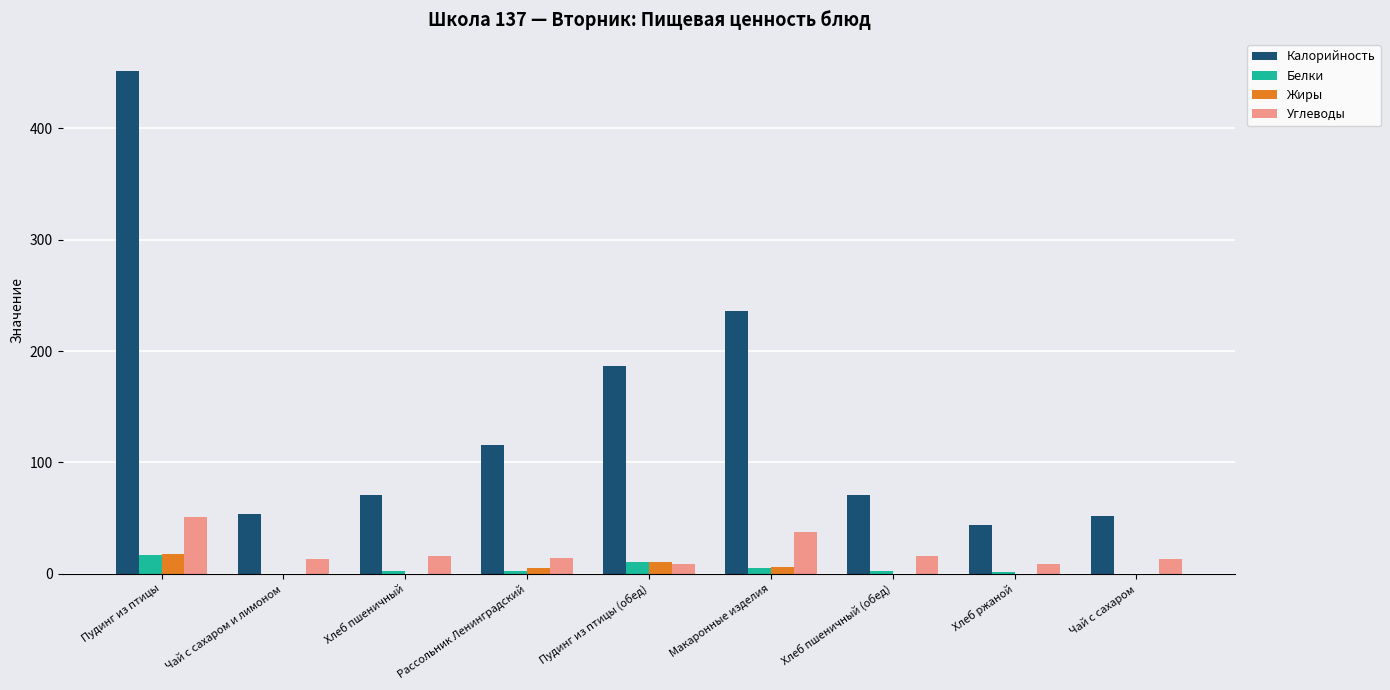

At which category is the sum across all series the highest?

Пудинг из птицы